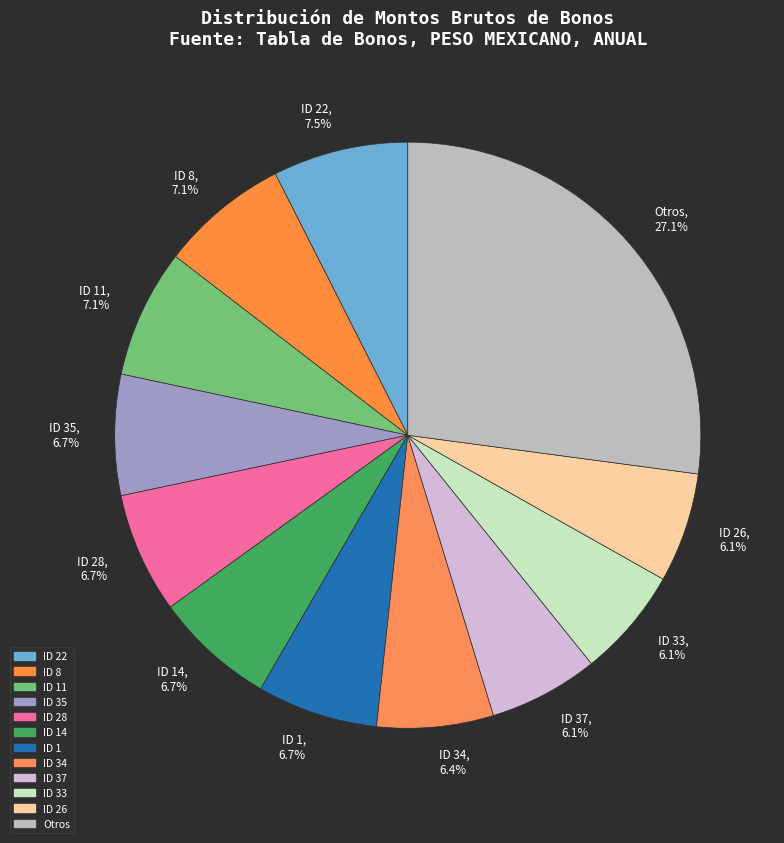

What is the ratio of the value at ID 34, 6.4% to the value at ID 8, 7.1%?

0.9